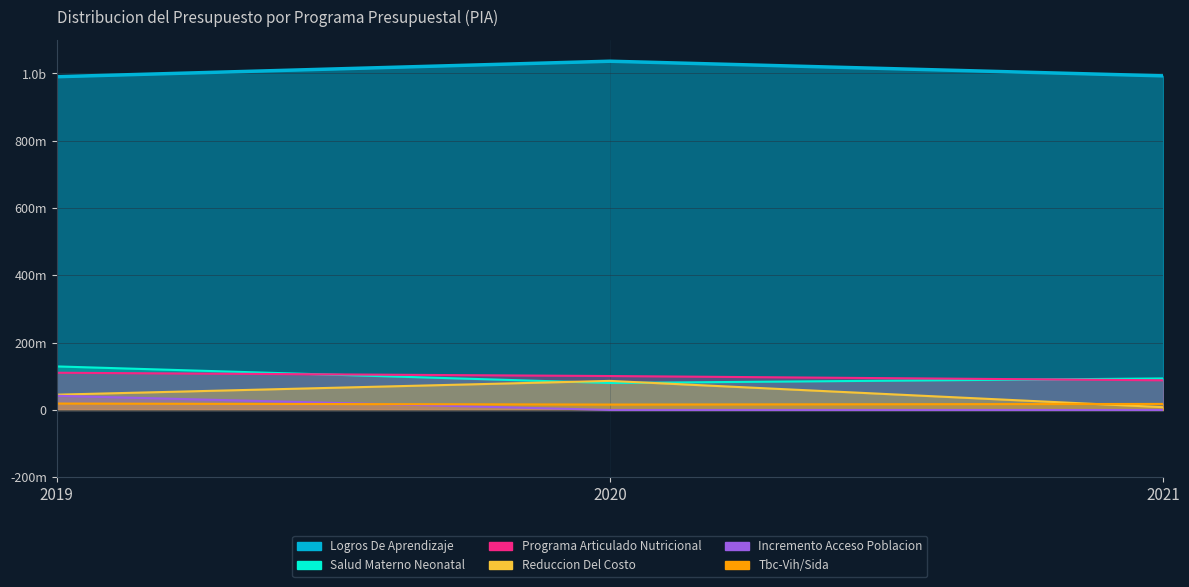

Reading right to left, extract all data points from this chart.

Logros De Aprendizaje: 2021=992953936	2020=1036446126	2019=990370430
Salud Materno Neonatal: 2021=93677886	2020=80177929	2019=129447242
Programa Articulado Nutricional: 2021=88225256	2020=100847938	2019=110628901
Reduccion Del Costo: 2021=8219387	2020=86391117	2019=45443992
Incremento Acceso Poblacion: 2021=0	2020=0	2019=42147542
Tbc-Vih/Sida: 2021=17953798	2020=16115206	2019=19083193